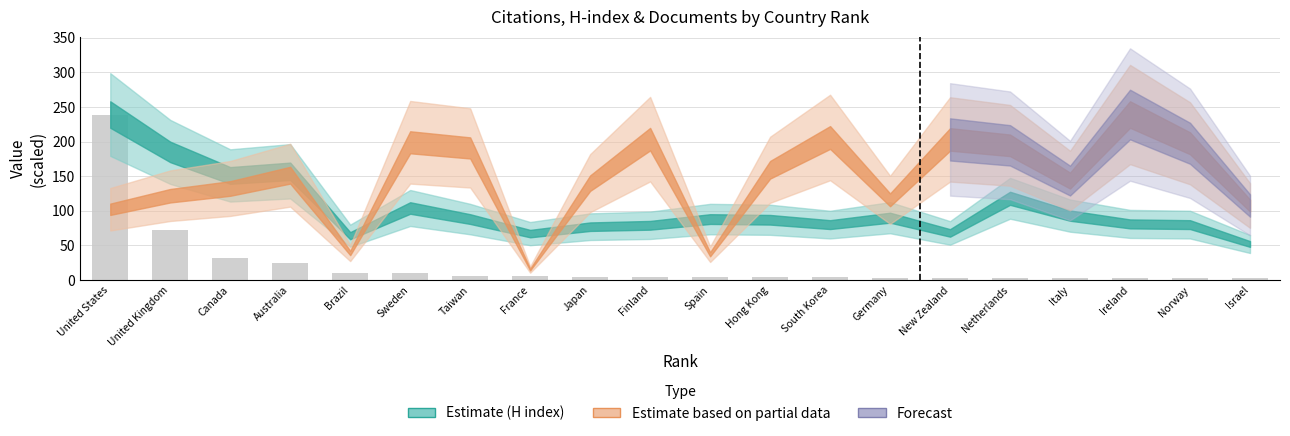

What value does the data have at France?

5.7